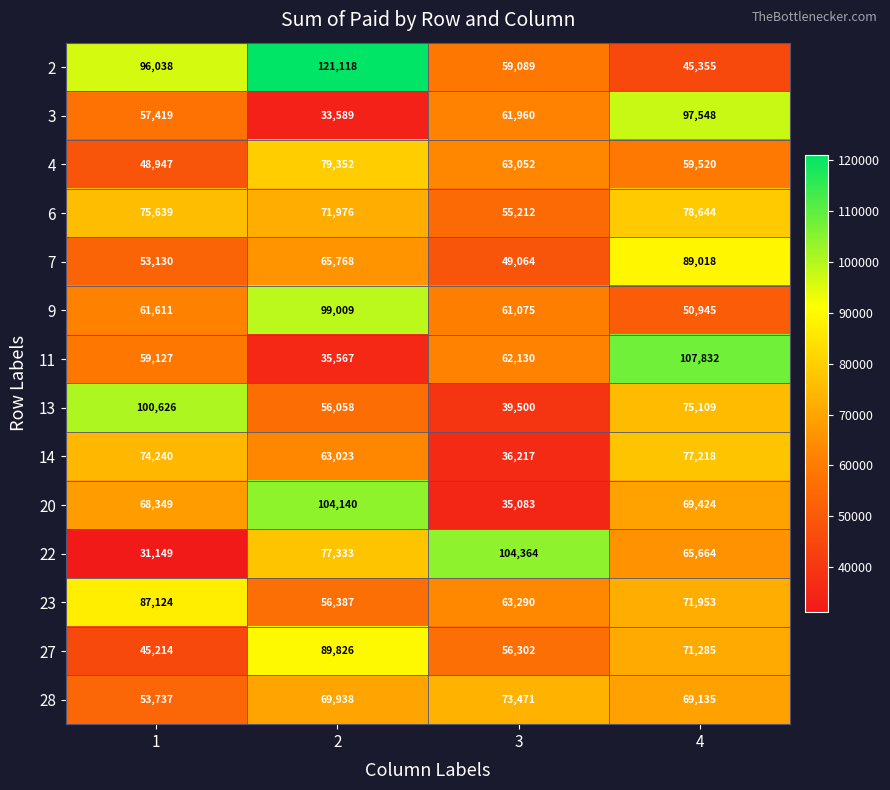

How many 27 values are between 56302 and 89826?

3